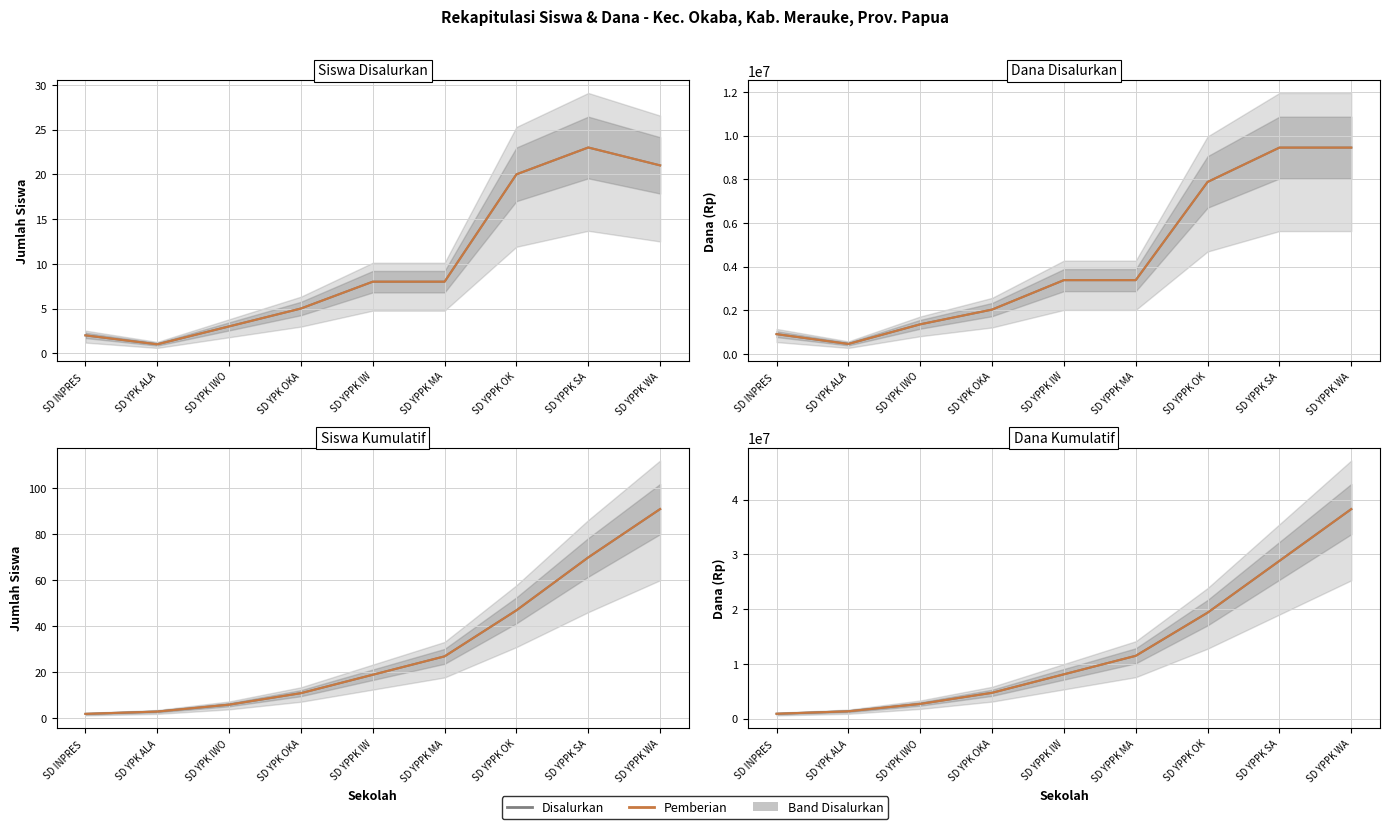

What is the difference between the maximum and minimum values in the Disalurkan (Siswa) series?

22